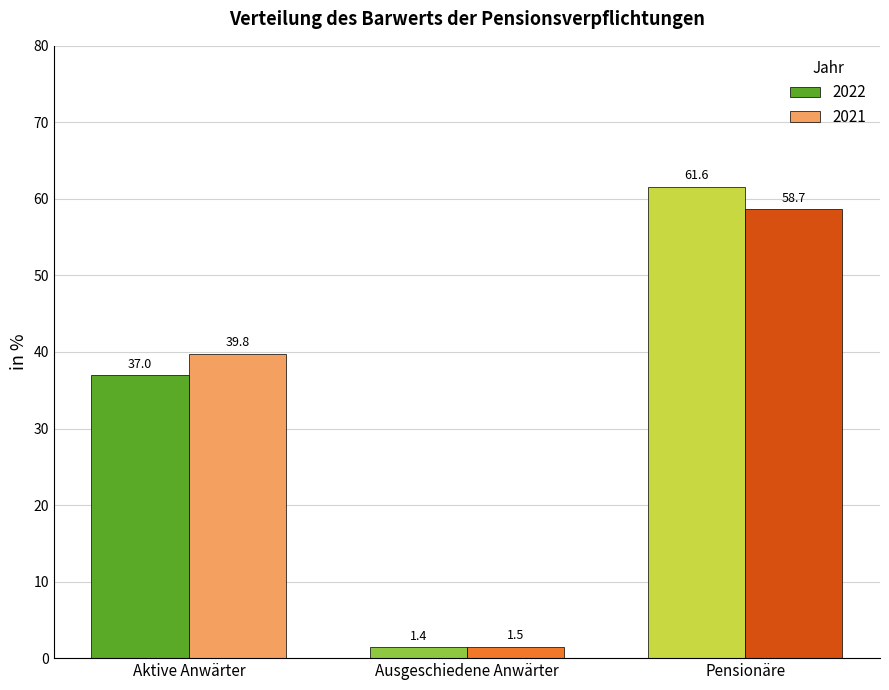

At which category is the sum across all series the highest?

Pensionäre